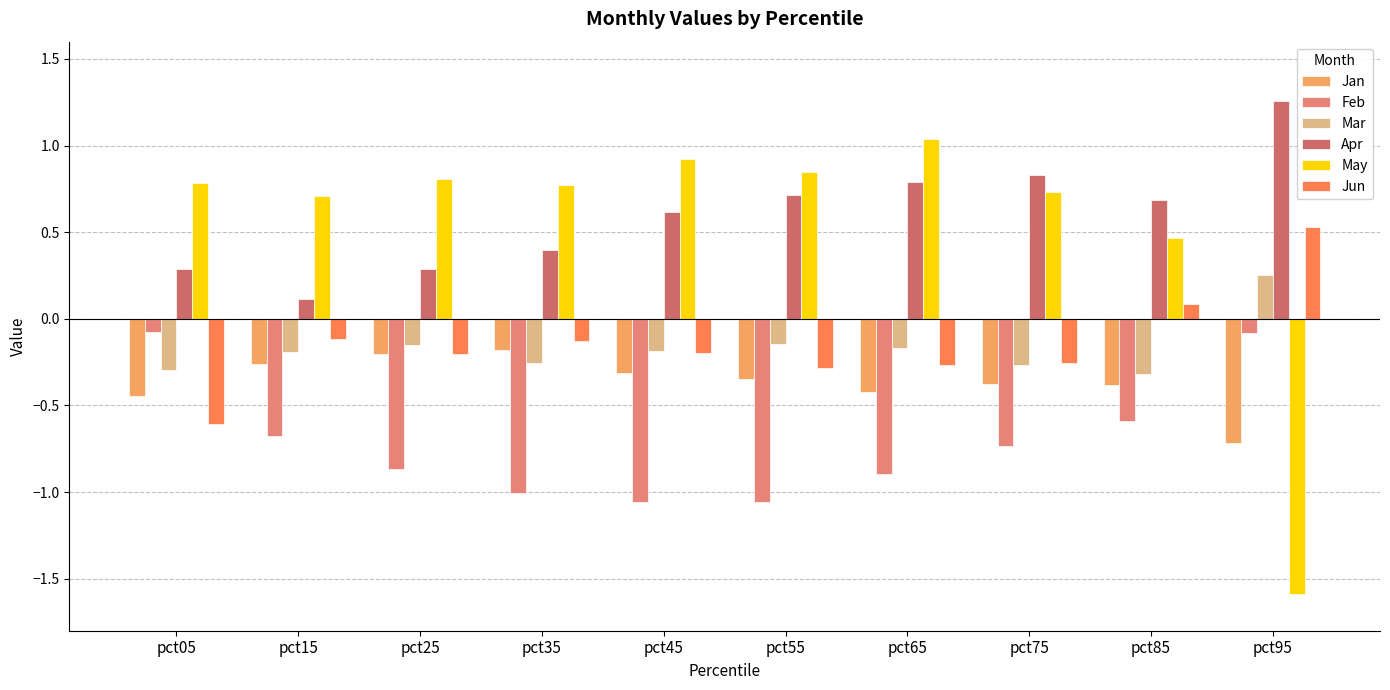

True or false: Apr has a value of 0.2 at pct05.

False